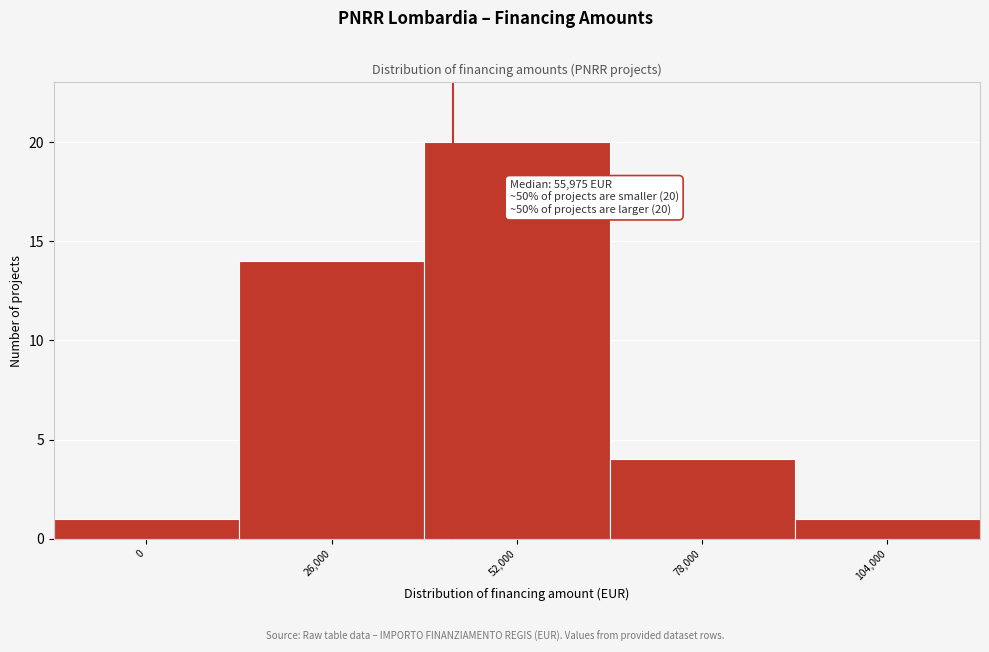

Reading right to left, extract all data points from this chart.

104,000=1	78,000=4	52,000=20	26,000=14	0=1